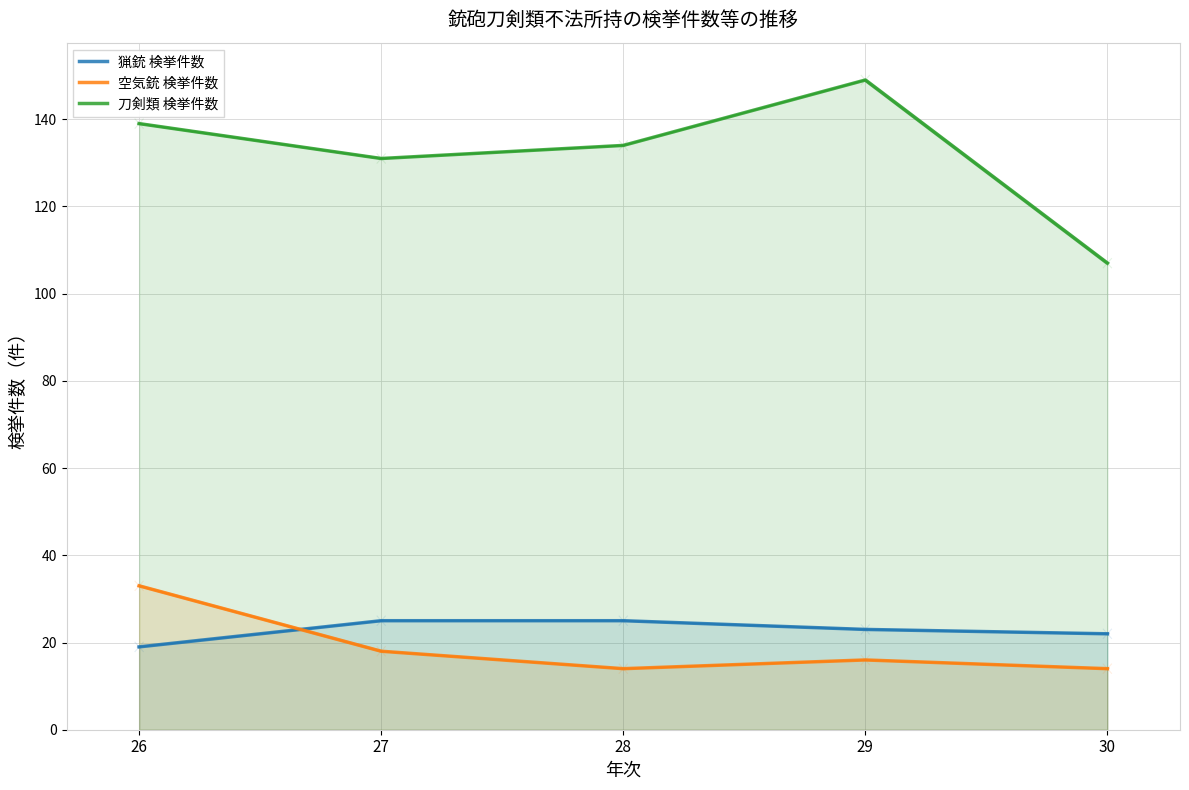

How many 空気銃 検挙件数 values are between 14 and 18?

4